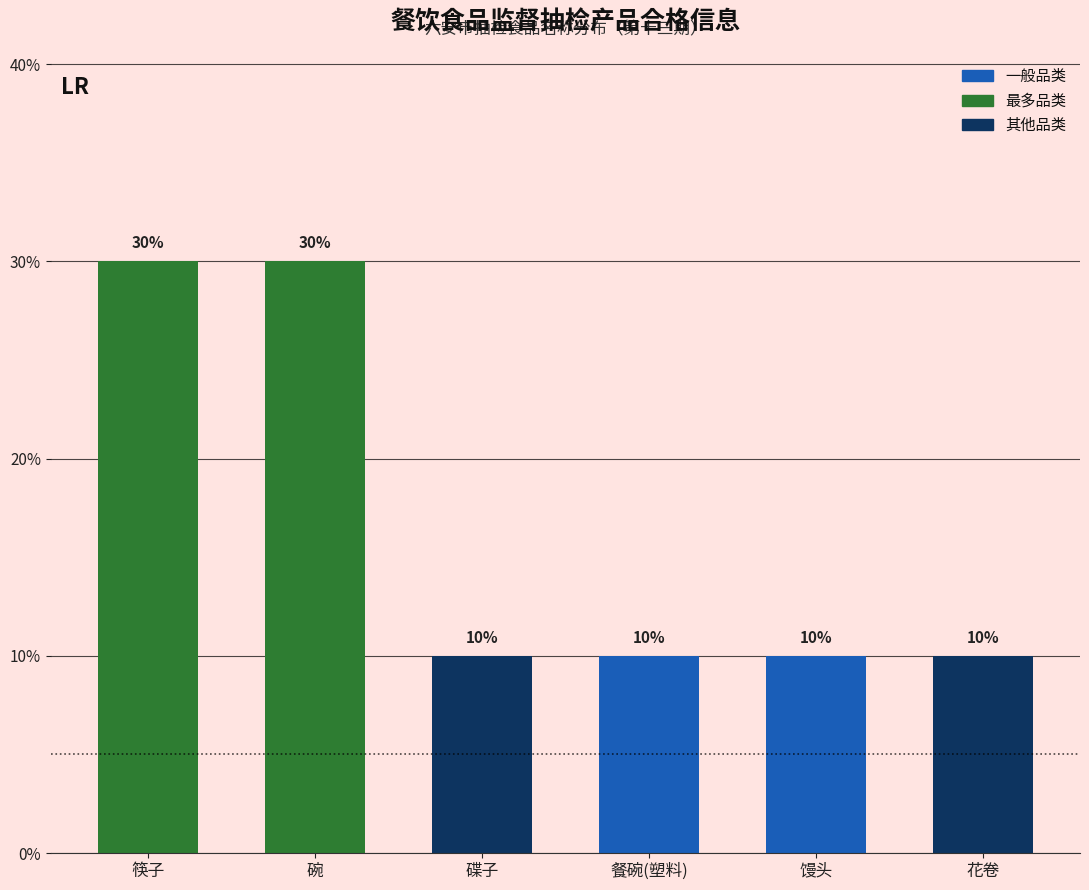

Does the chart contain any negative values?

No